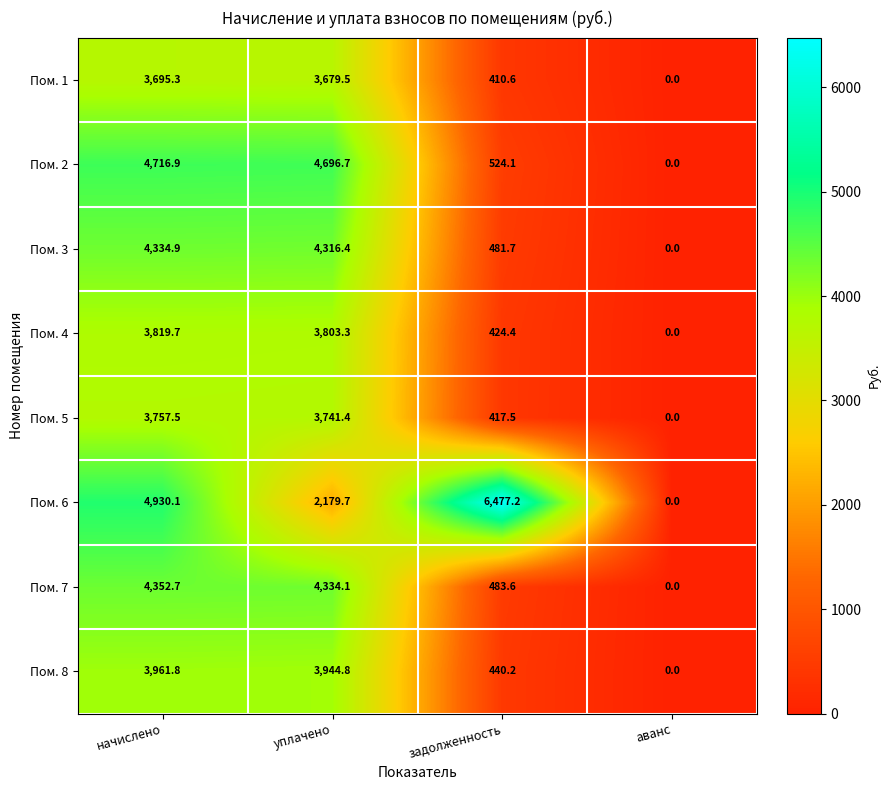

The Пом. 7 series shows 4352.7 at начислено. True or false?

True